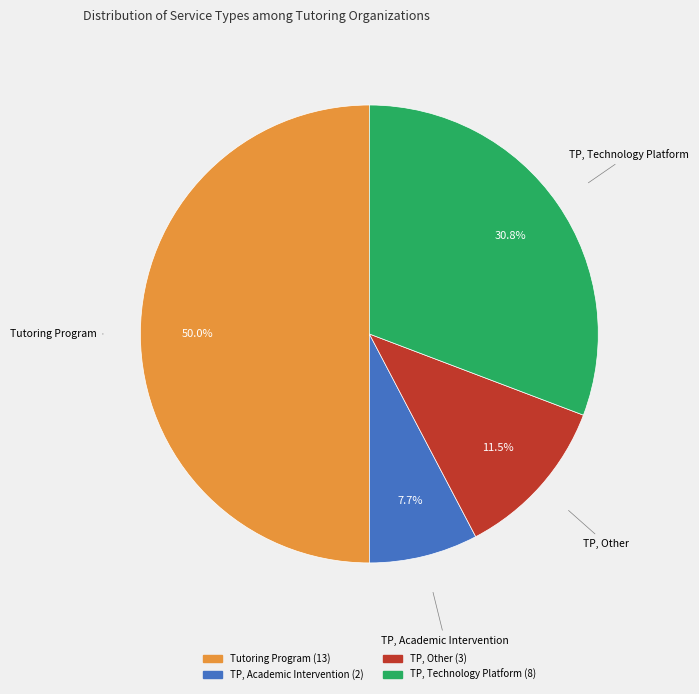

To the nearest percent, what is the difference between the largest and smallest slice percentages?

42%